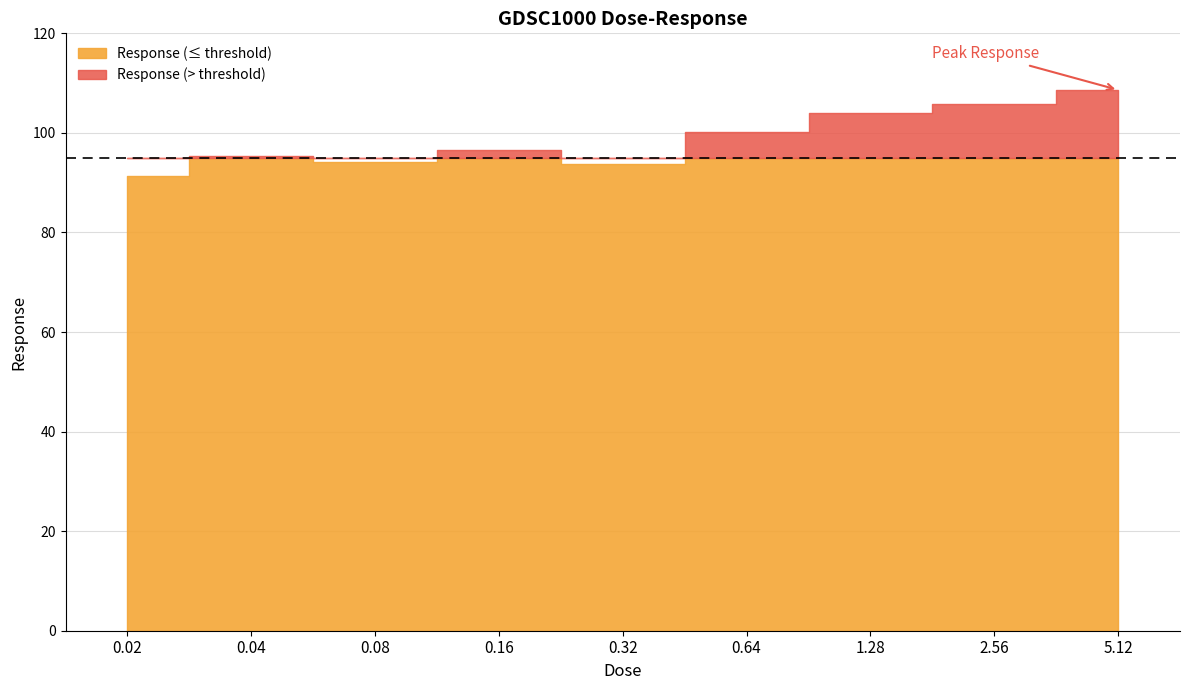

Reading left to right, list all the values displayed in this chart.

91.4	95.3	94.2	96.5	93.8	100.2	103.9	105.7	108.6